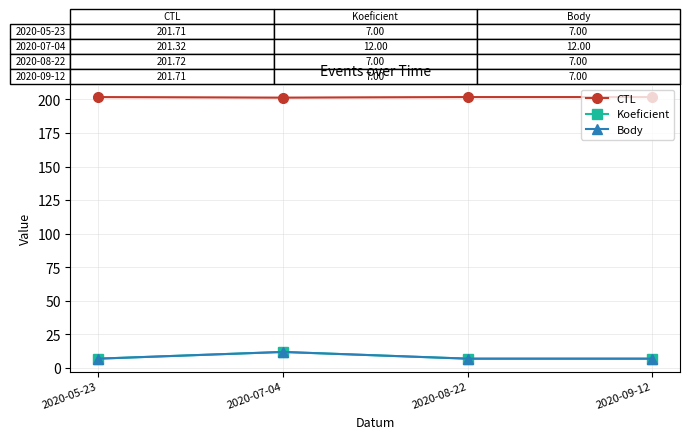

What is the average value of the Koeficient series?

8.2